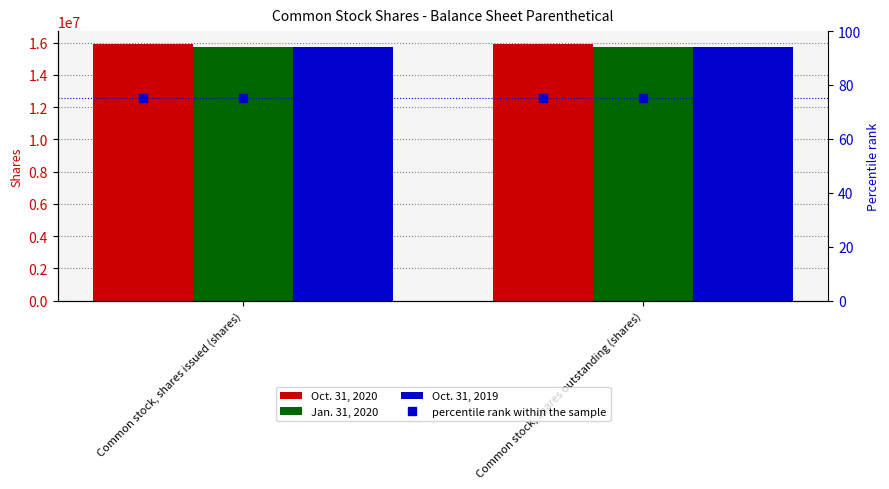

Is the value of Jan. 31, 2020 at Common stock, shares outstanding (shares) greater than the value of Oct. 31, 2020 at Common stock, shares issued (shares)?

No